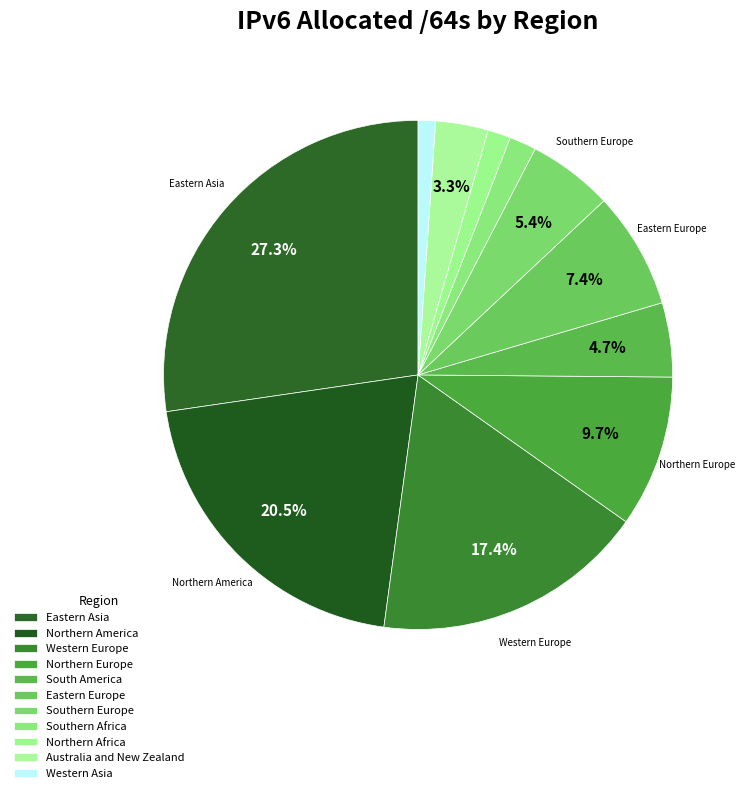

Count the number of slices in the pie.

11